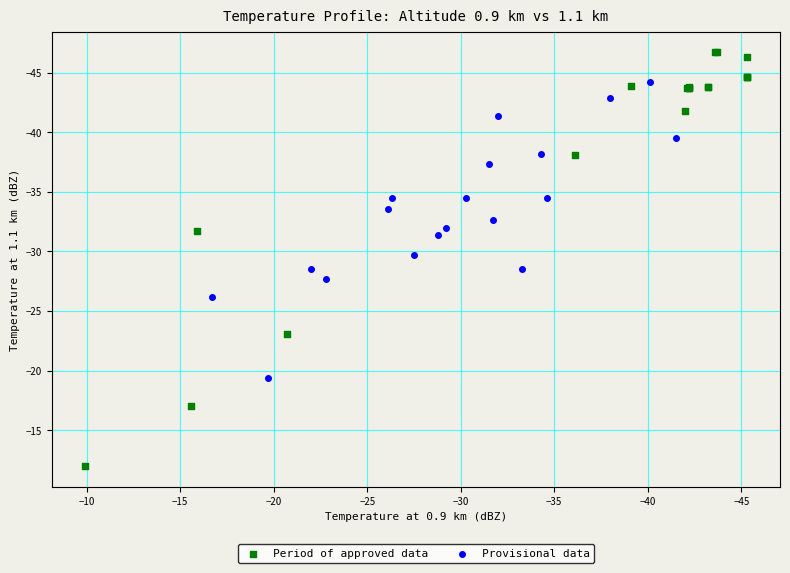

Which series contains the highest Y value?

Period of approved data